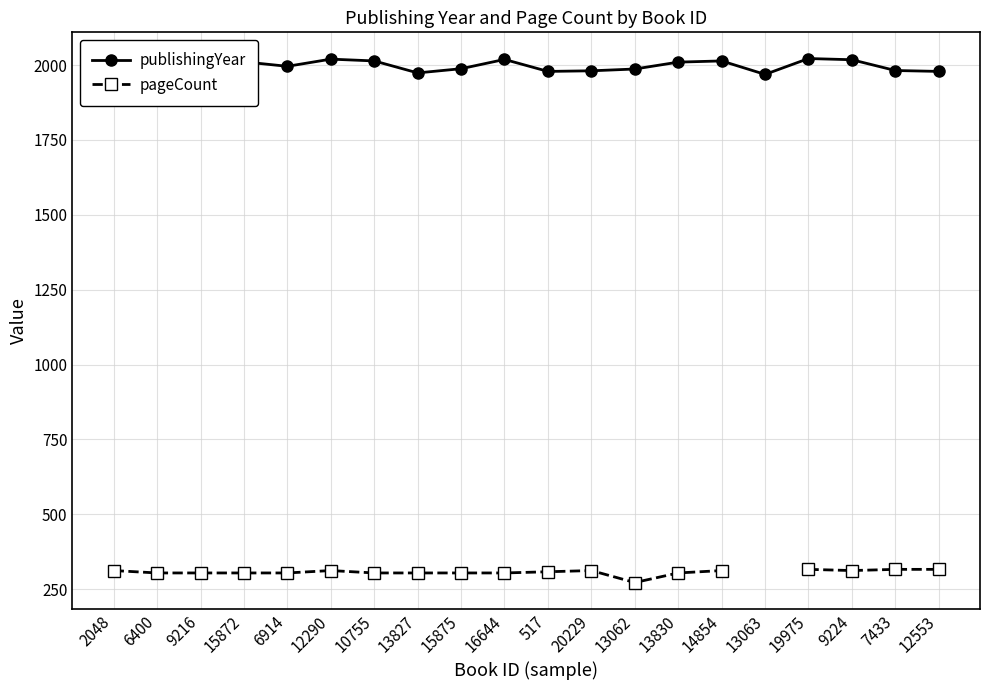

Where is the first local maximum for publishingYear?

6400